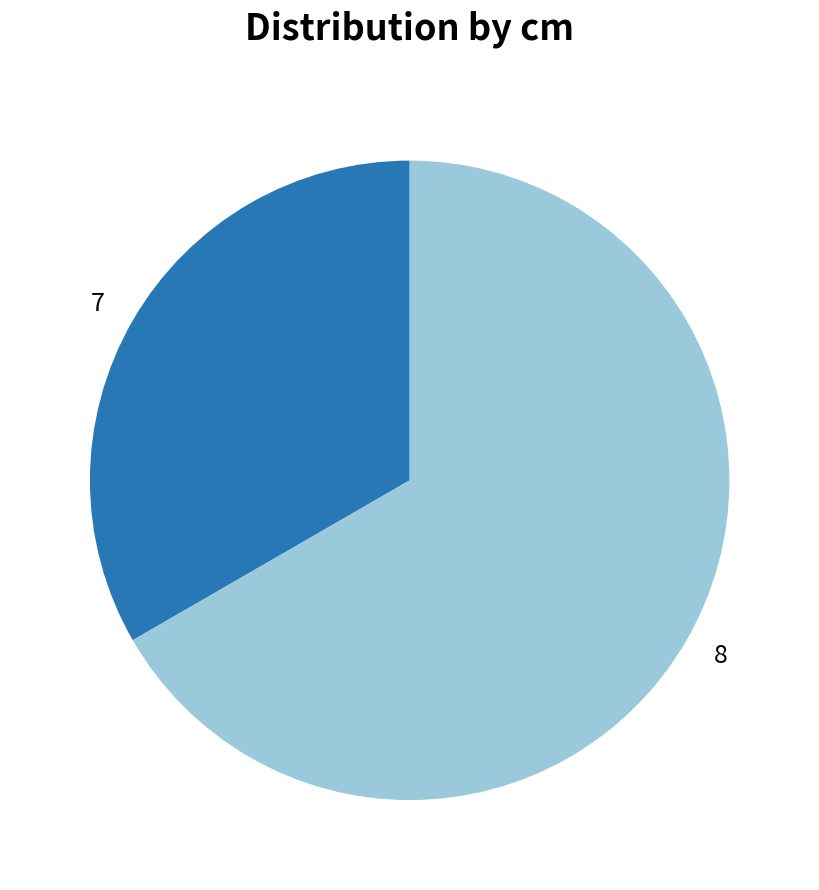

Count the number of slices in the pie.

2